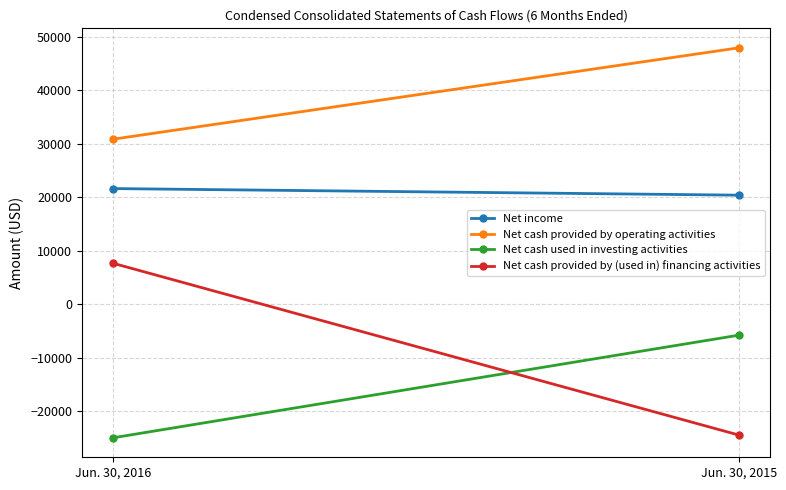

List the series in order of their peak value, highest first.

Net cash provided by operating activities, Net income, Net cash provided by (used in) financing activities, Net cash used in investing activities